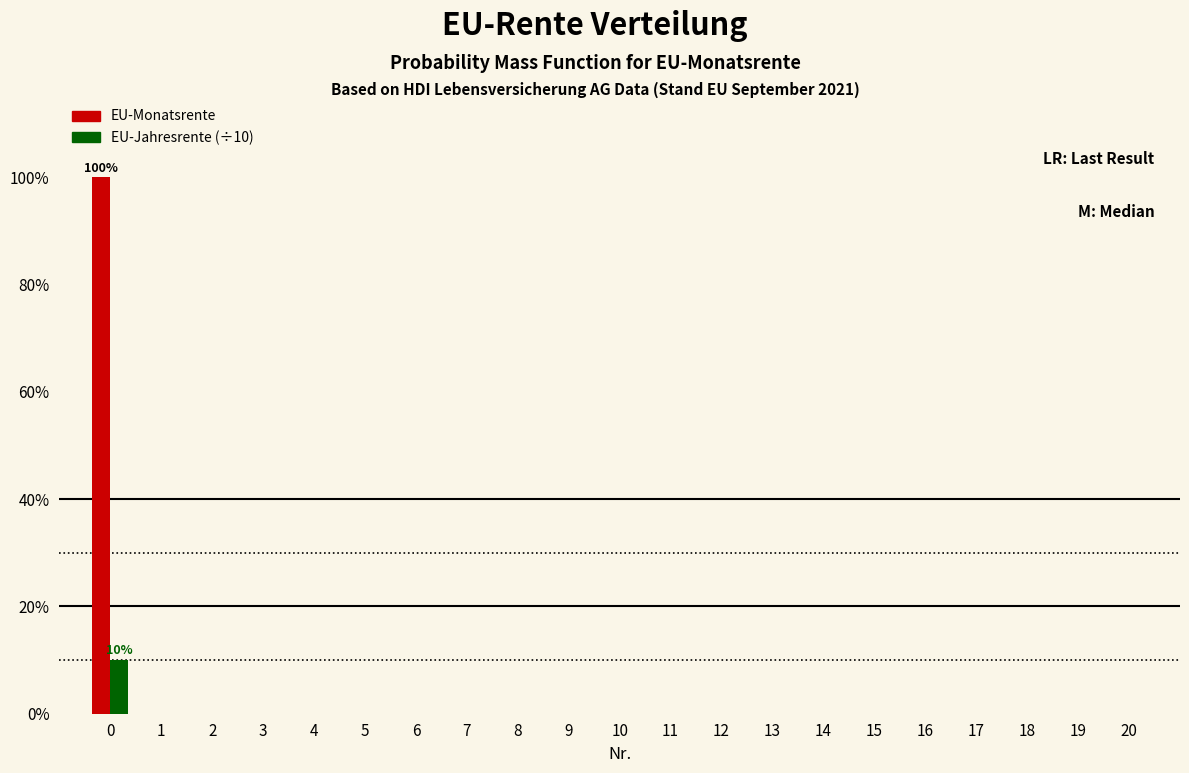

Is it true that EU-Jahresrente (÷10) equals 10 at 0?

True